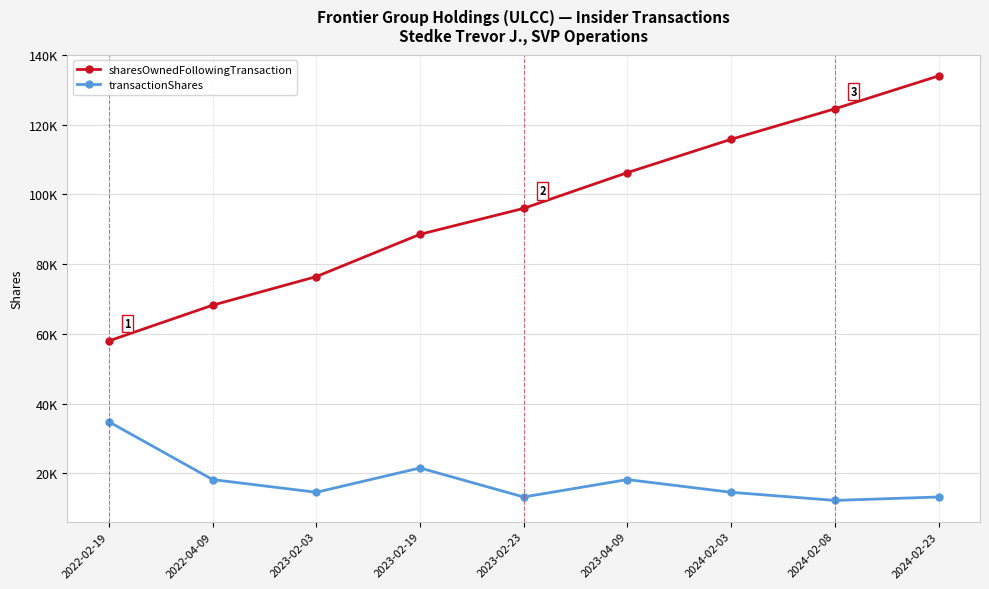

At which label does sharesOwnedFollowingTransaction first exceed 96012?

2023-04-09